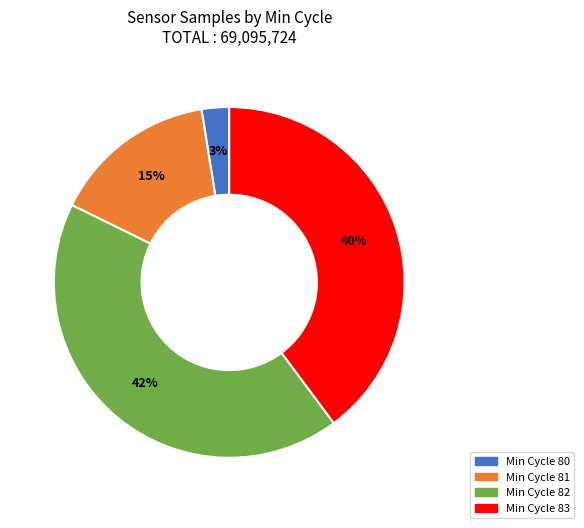

To the nearest percent, what is the average slice percentage?

25%